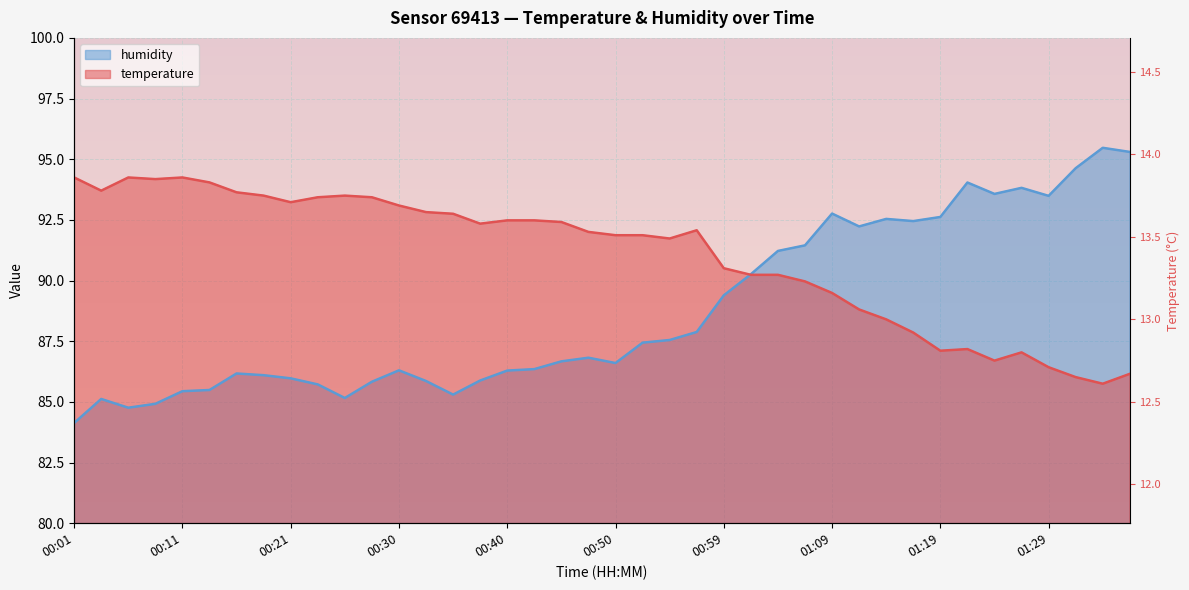

Which category has the highest value in the temperature series?

00:01